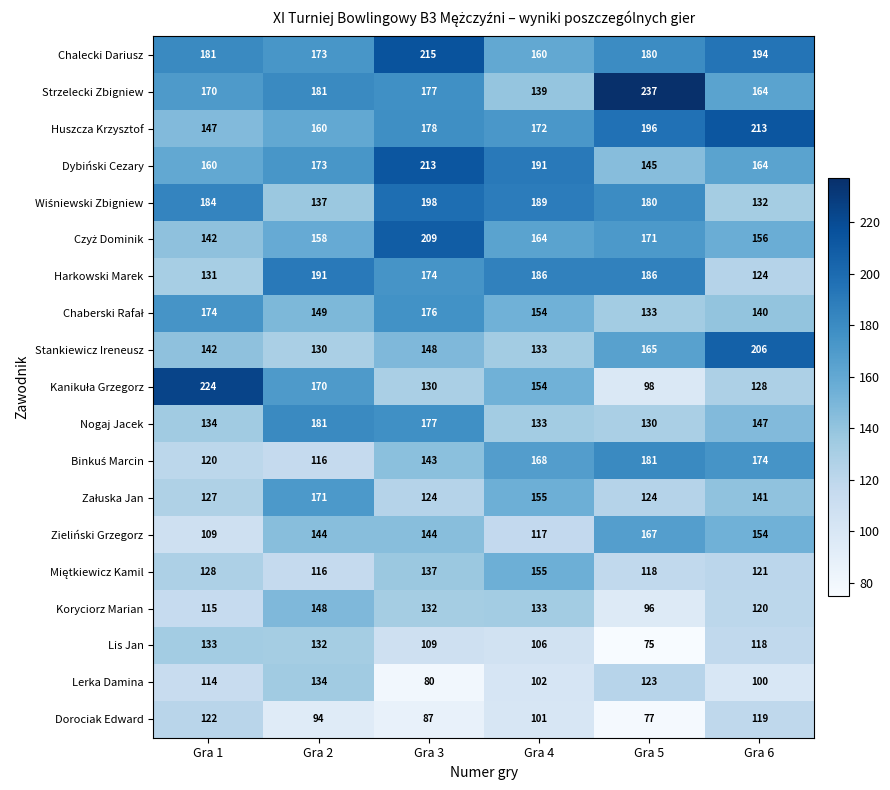

What is the difference between the highest and lowest values at Gra 4?

90